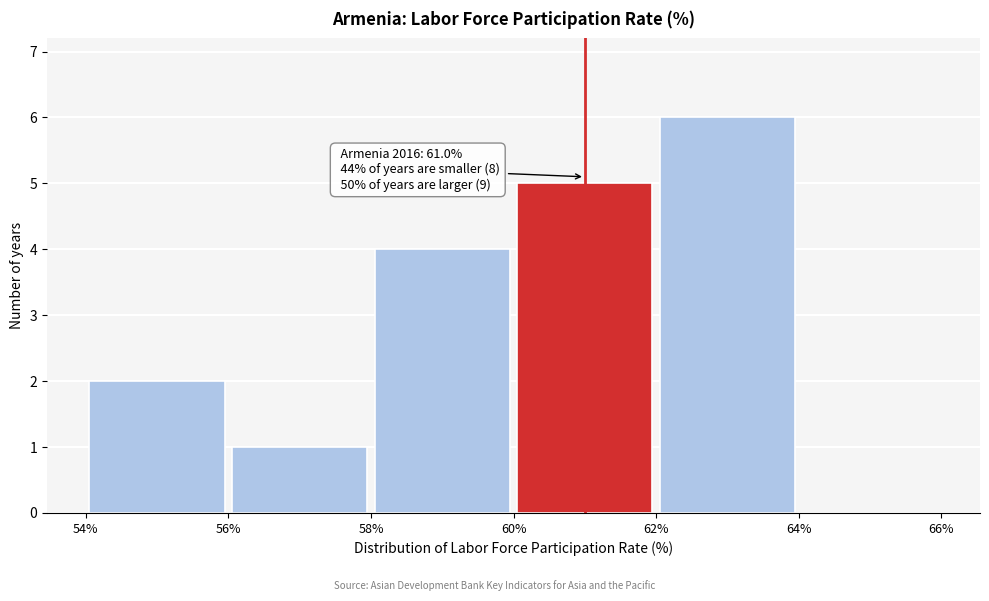

Which range on the x-axis has the tallest bar?

62% to 64%